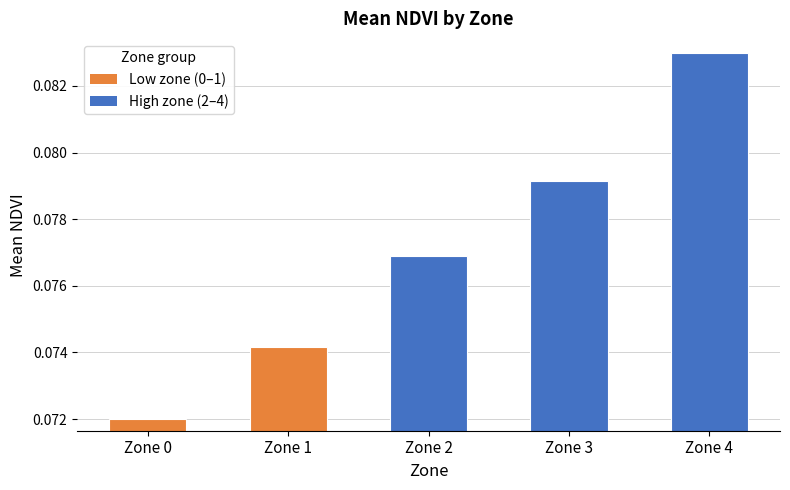

Does the chart contain any negative values?

No